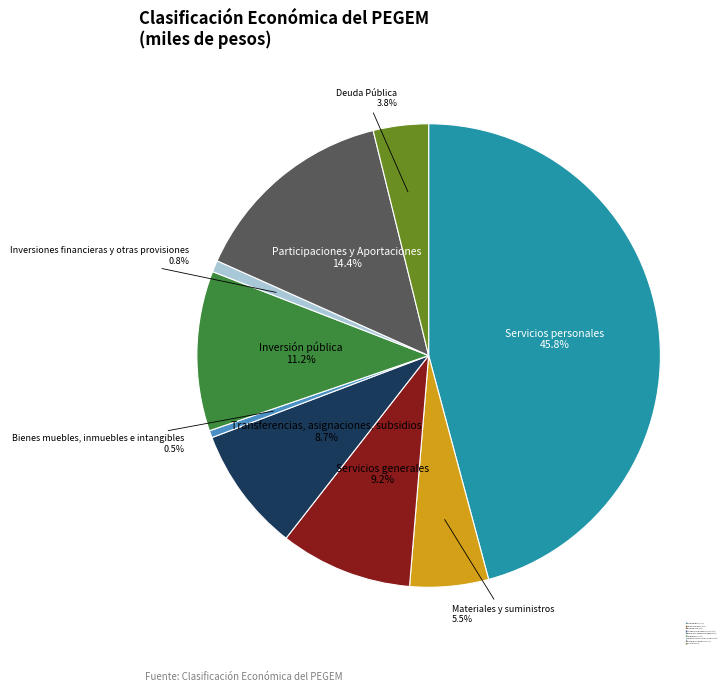

To the nearest percent, what is the average slice percentage?

11%